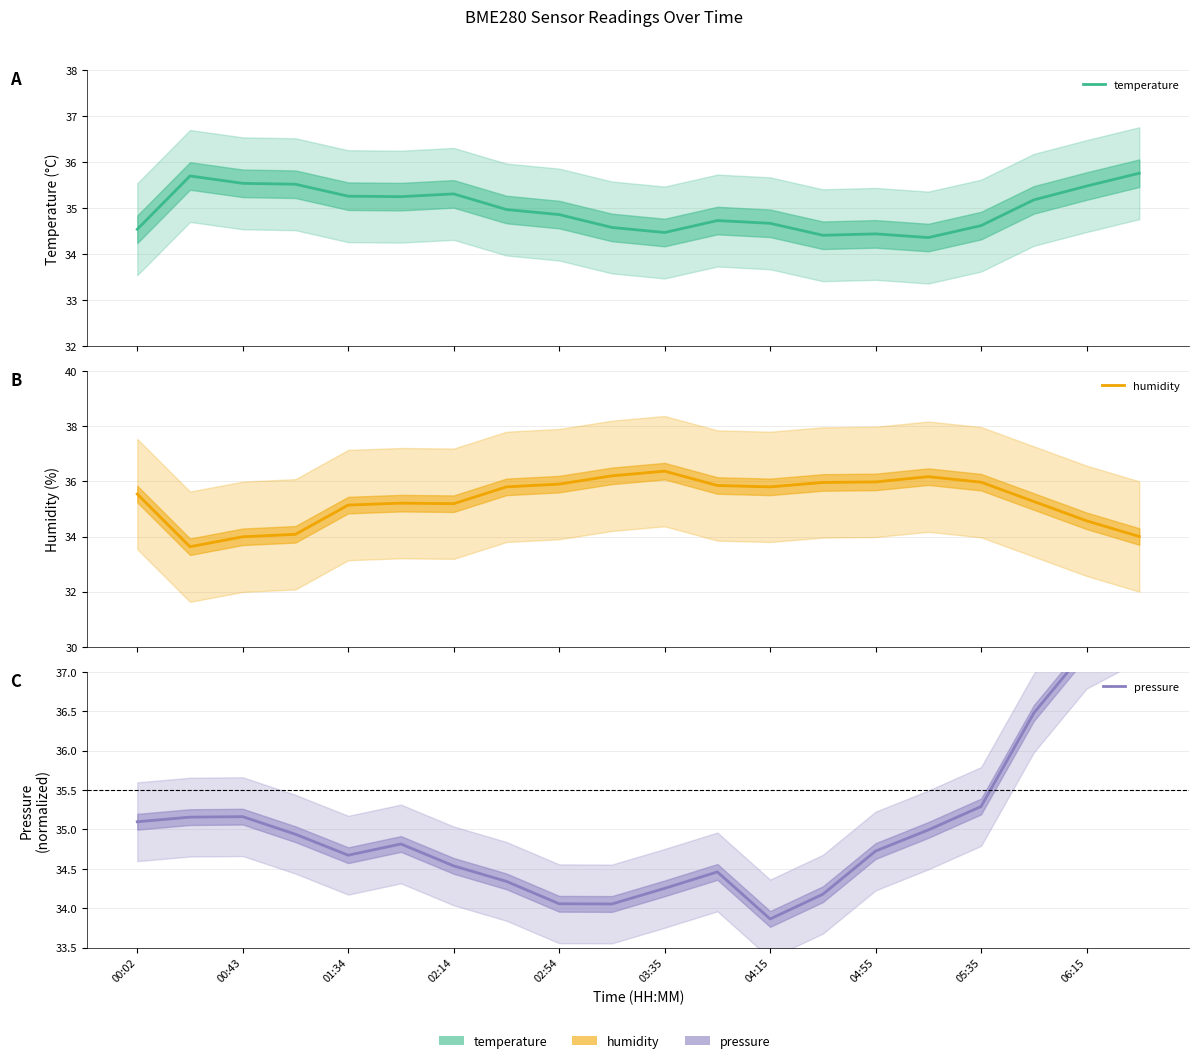

True or false: humidity has a value of 45.0 at 02:14.

False